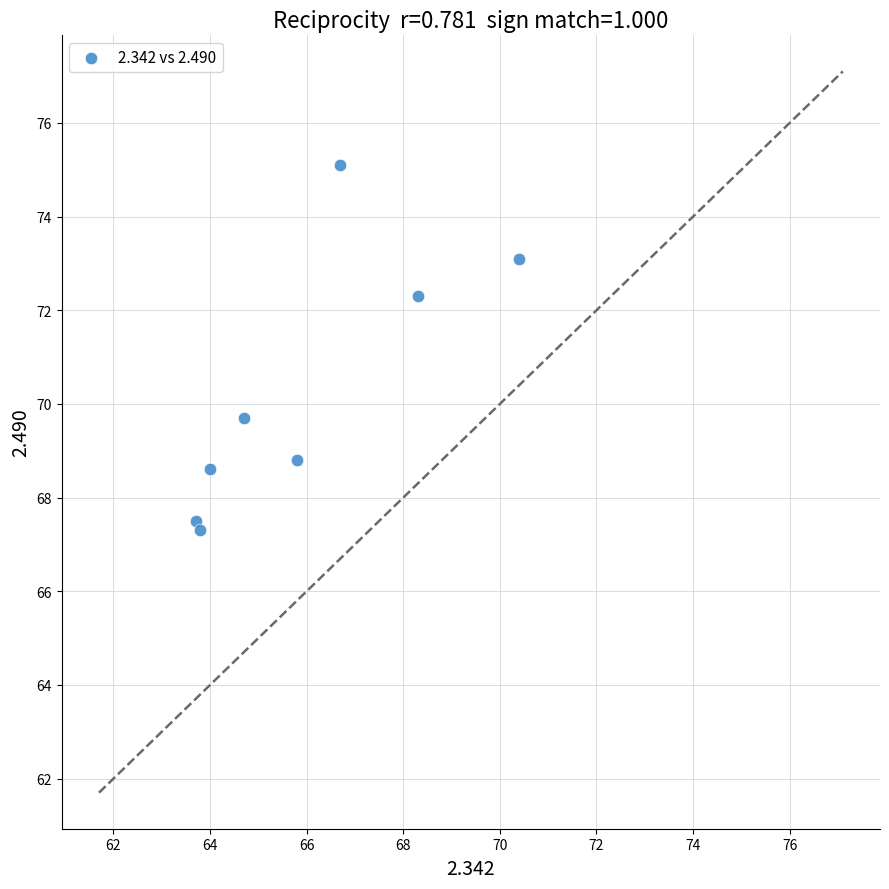

What is the average X value?

65.9